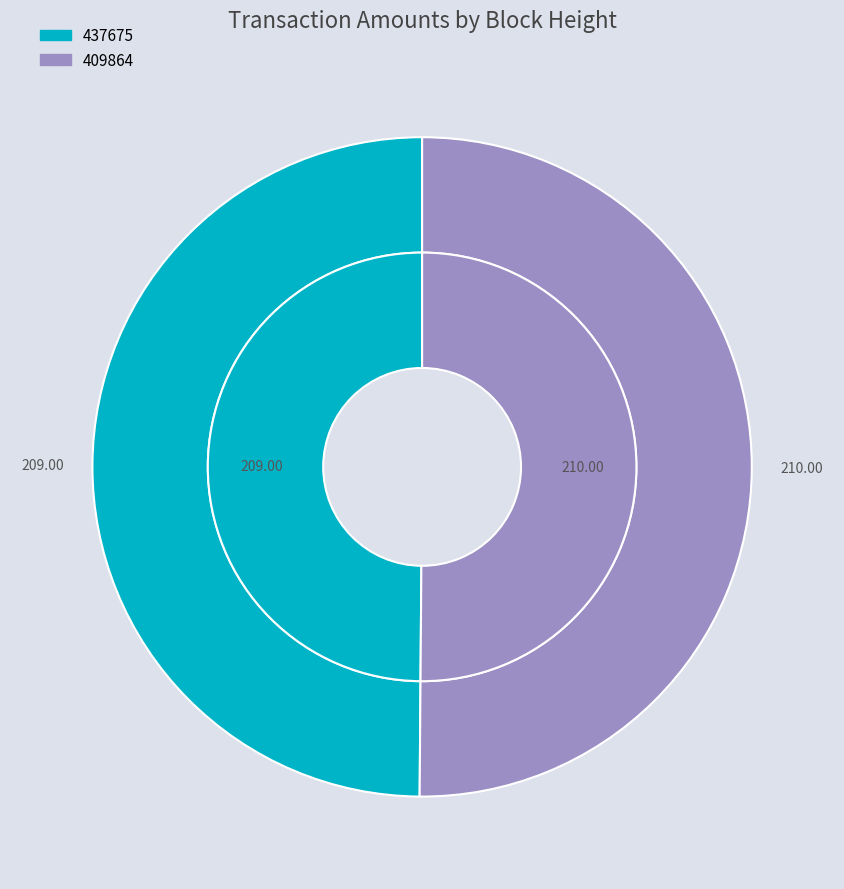

Between 409864 and 437675, which is larger?

409864